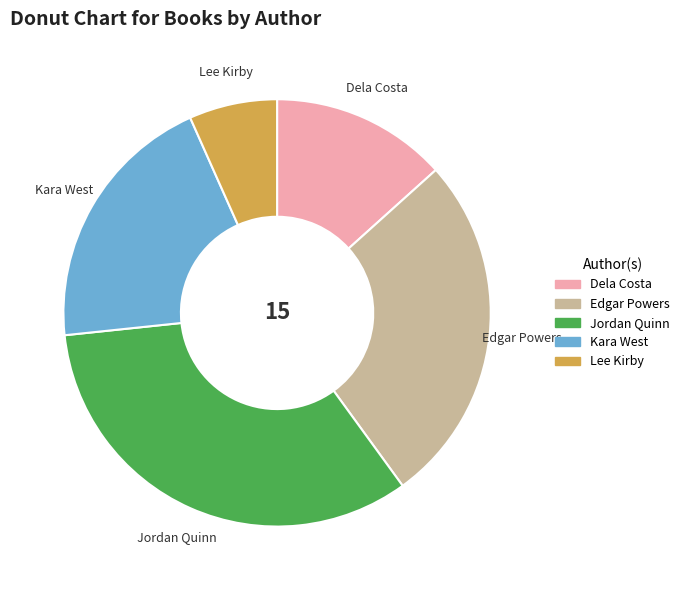

Do Kara West and Edgar Powers together represent more than half of the pie?

No